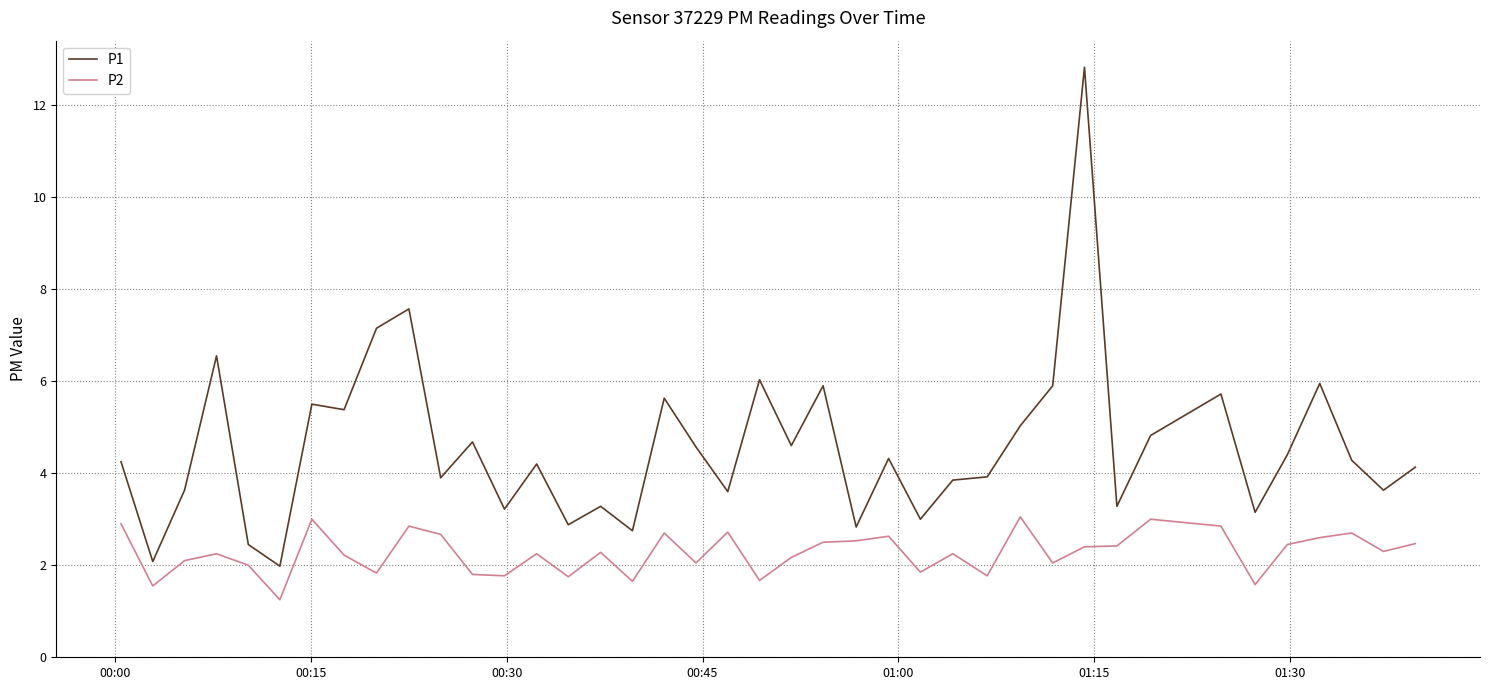

Rank the series by their average value, from lowest to highest.

P2, P1